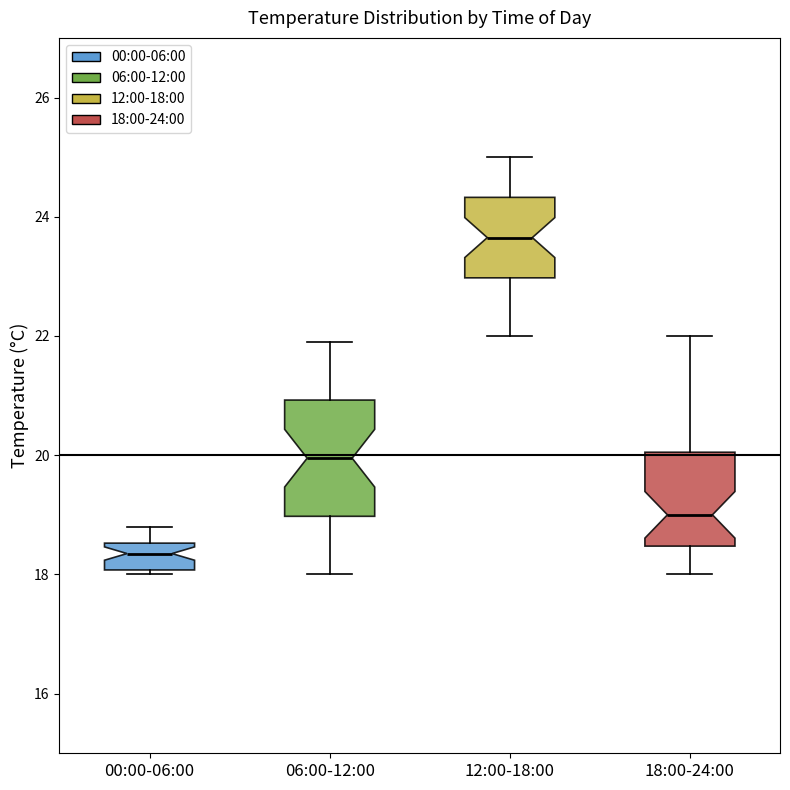

Comparing the boxes themselves (not the whiskers), which one is the tallest?

06:00-12:00